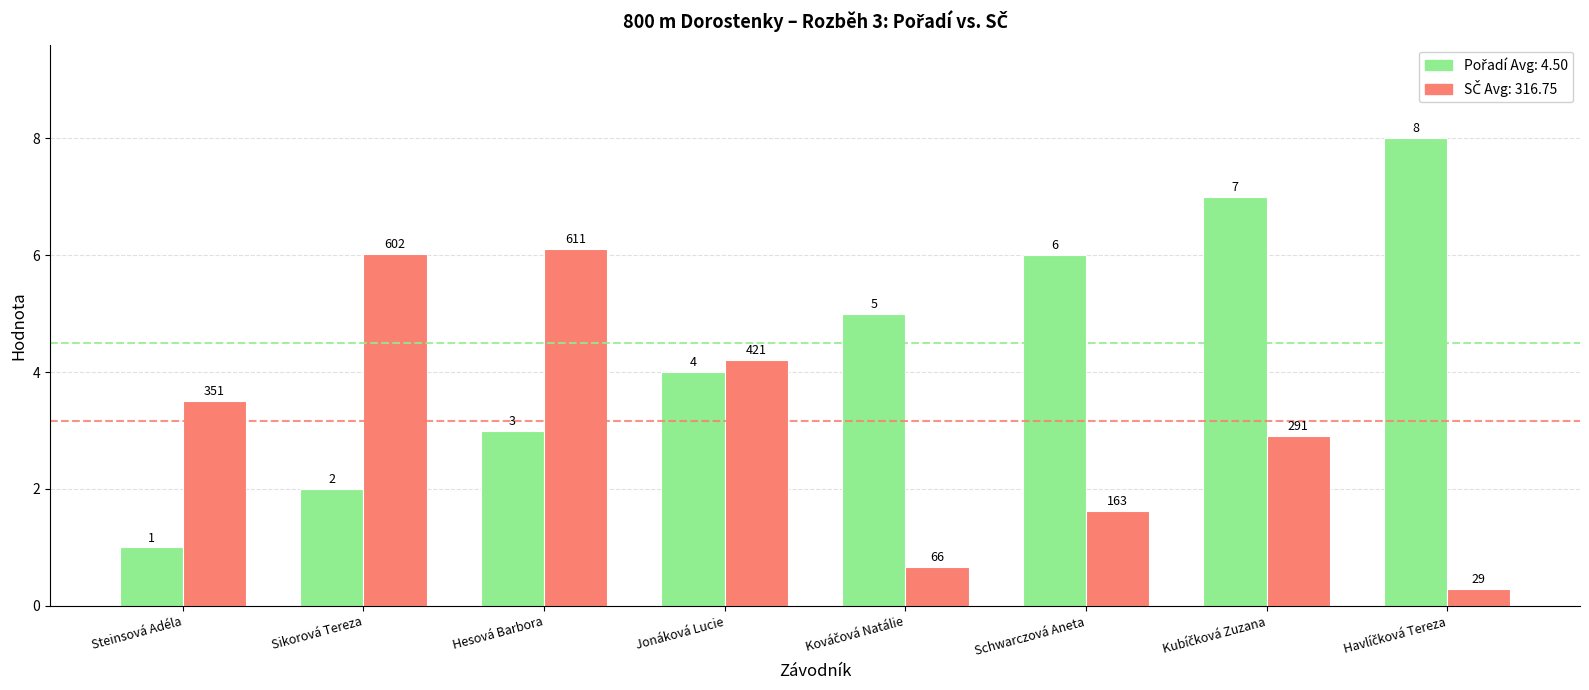

What is the maximum value shown in the chart?

8.0